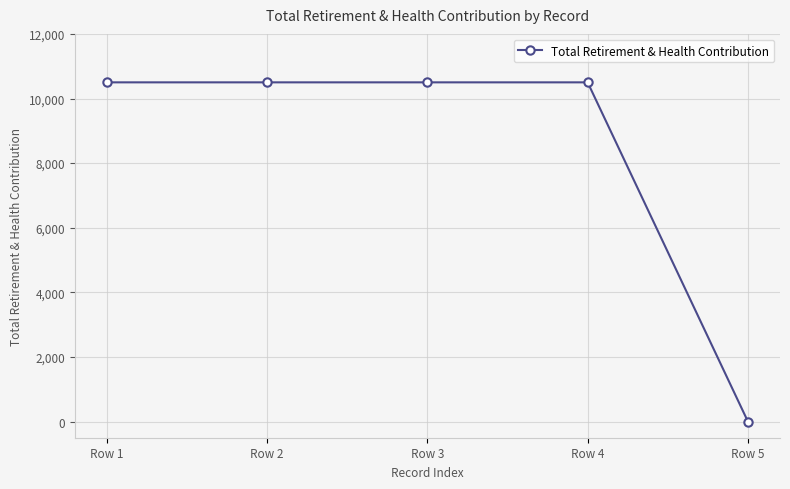

What is the difference between the second highest and minimum values?

10500